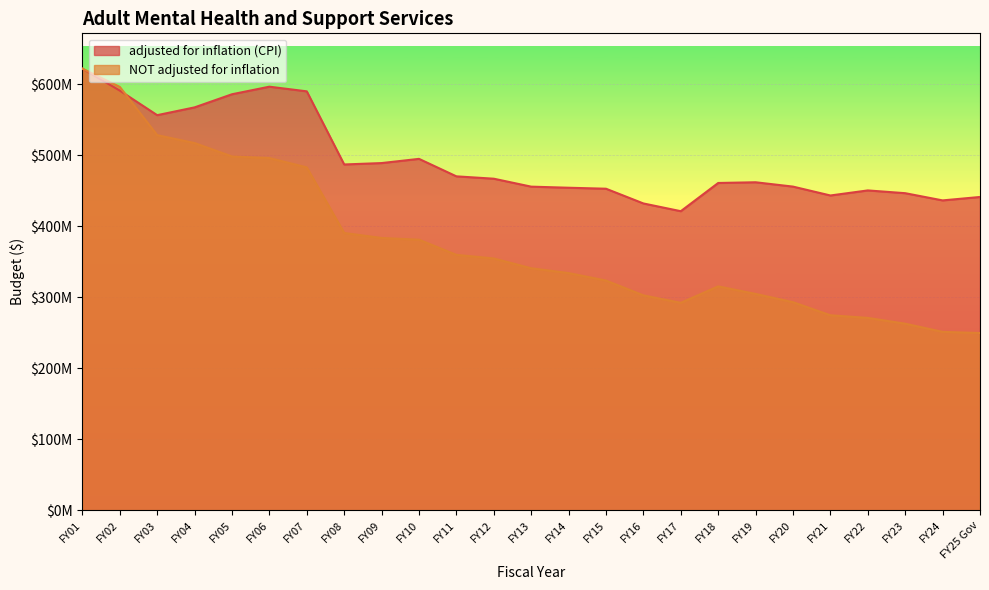

Which series has the largest total across all categories?

adjusted for inflation (CPI)